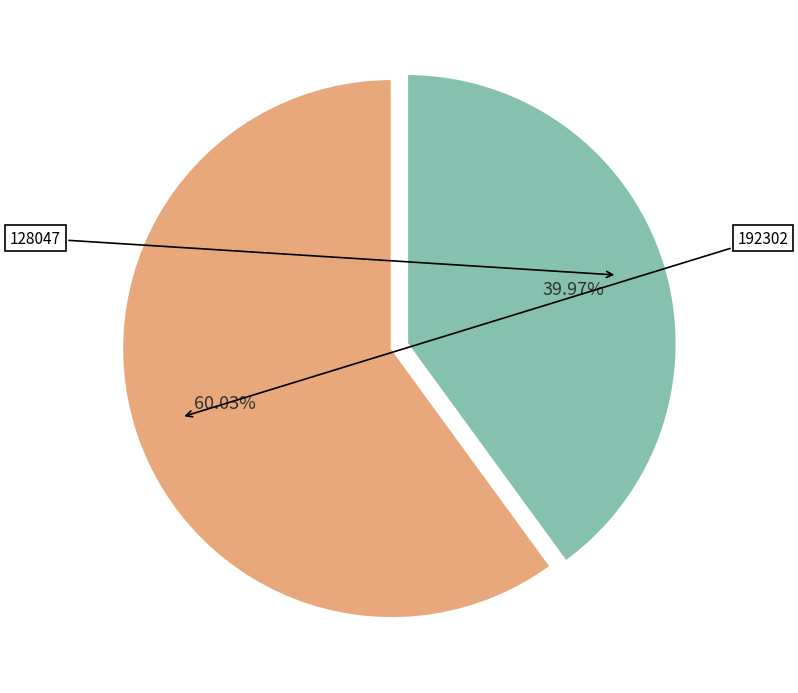

To the nearest percent, what is the difference between the largest and smallest slice percentages?

20%